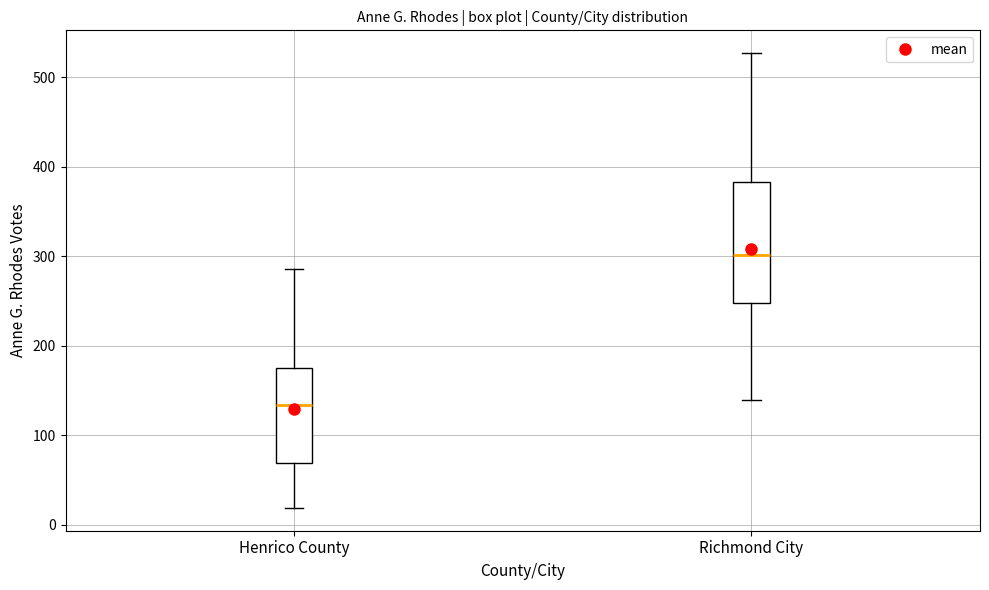

Which box has the lowest median line?

Henrico County